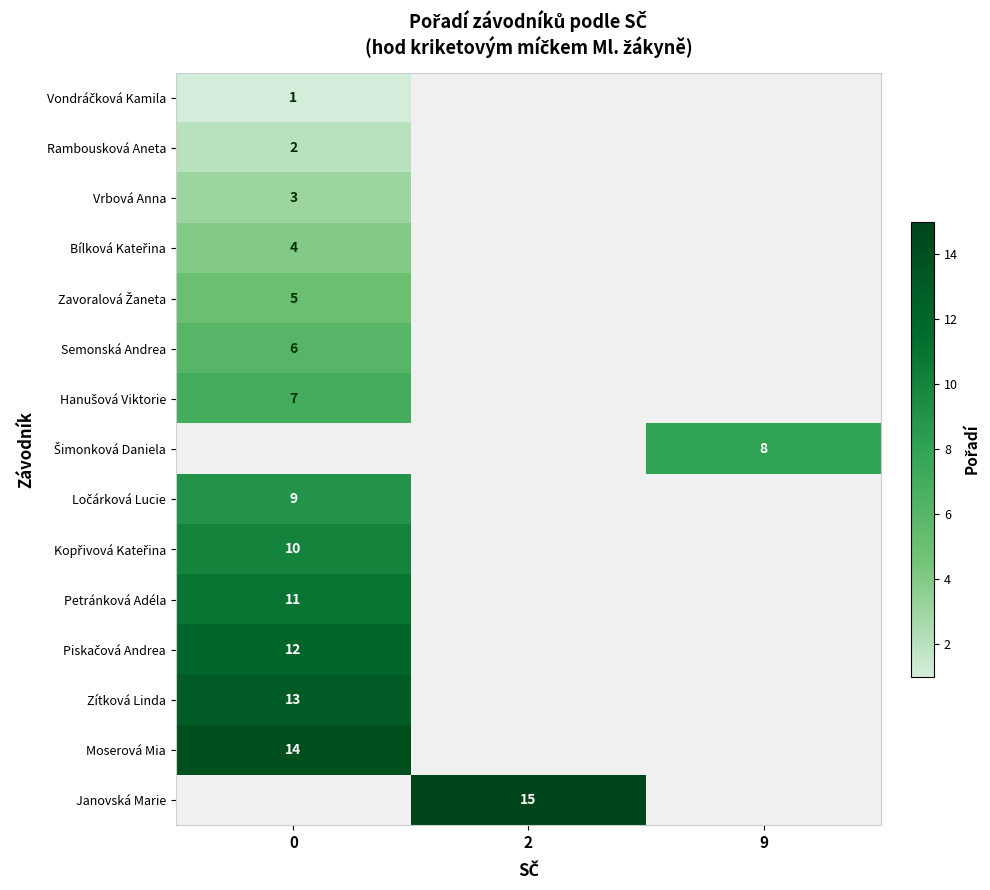

What is the maximum value shown in the chart?

15.0